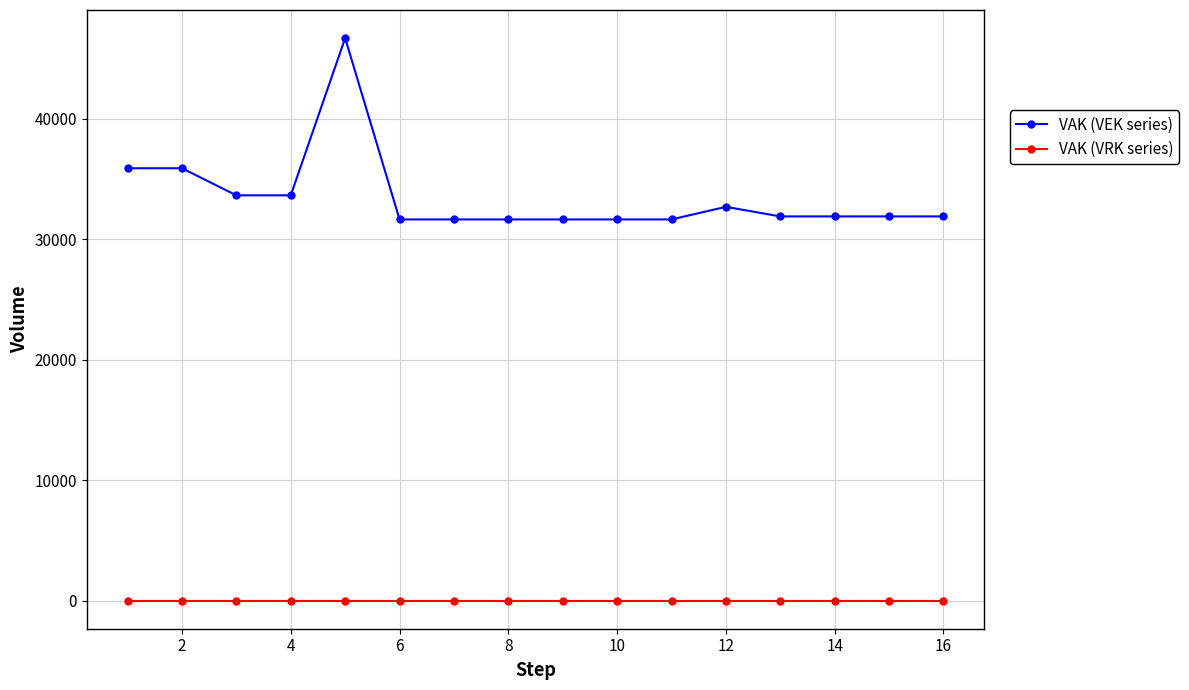

Which series has the largest range (max minus min)?

VAK (VEK series)